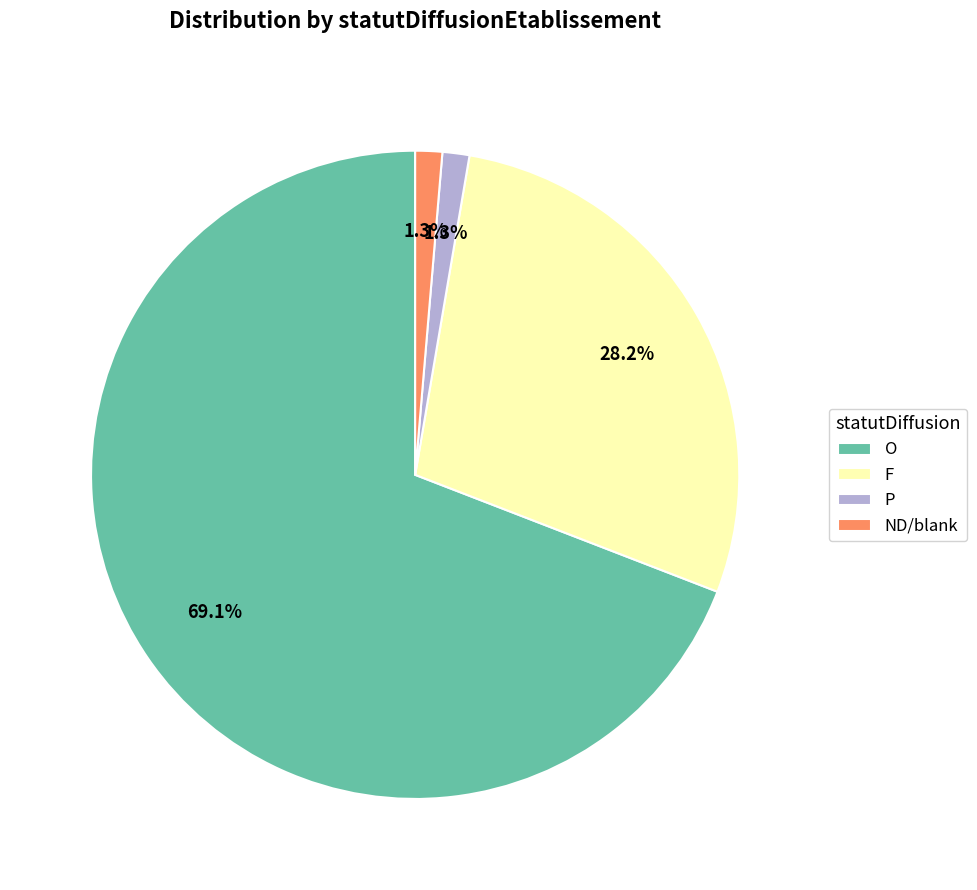

What portion of the pie excludes P?

98.7%